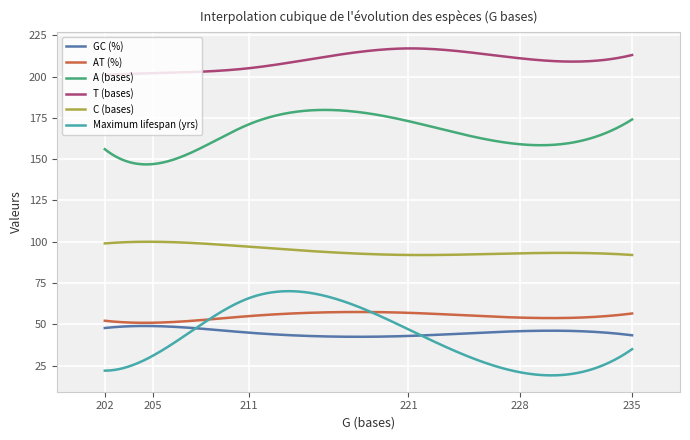

Which series has the widest spread of values?

Maximum lifespan (yrs)